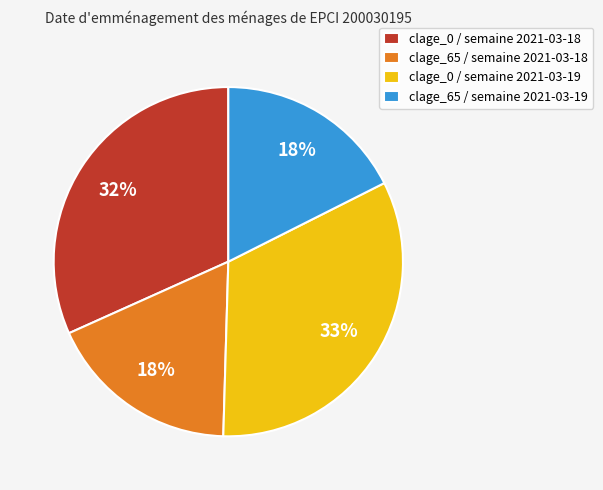

Which category has the biggest portion of the pie?

clage_0 / semaine 2021-03-19